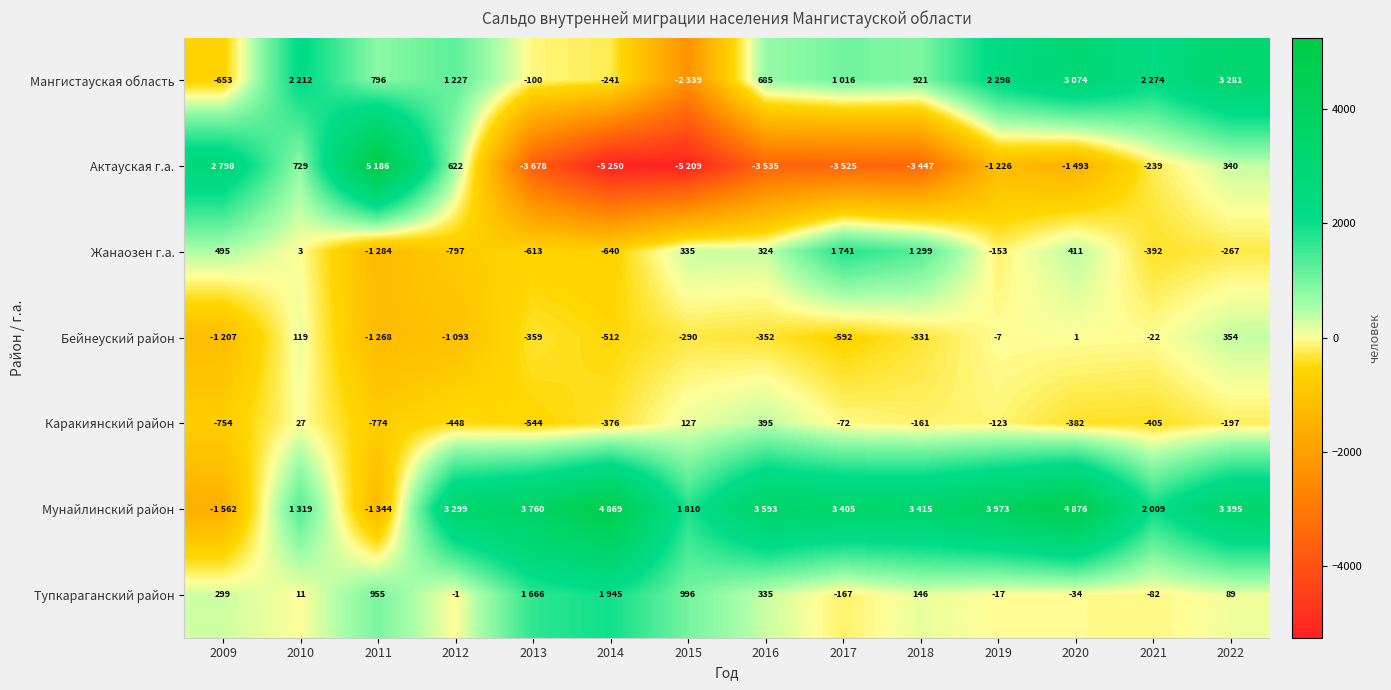

True or false: Каракиянский район has a value of -1309 at 2009.

False